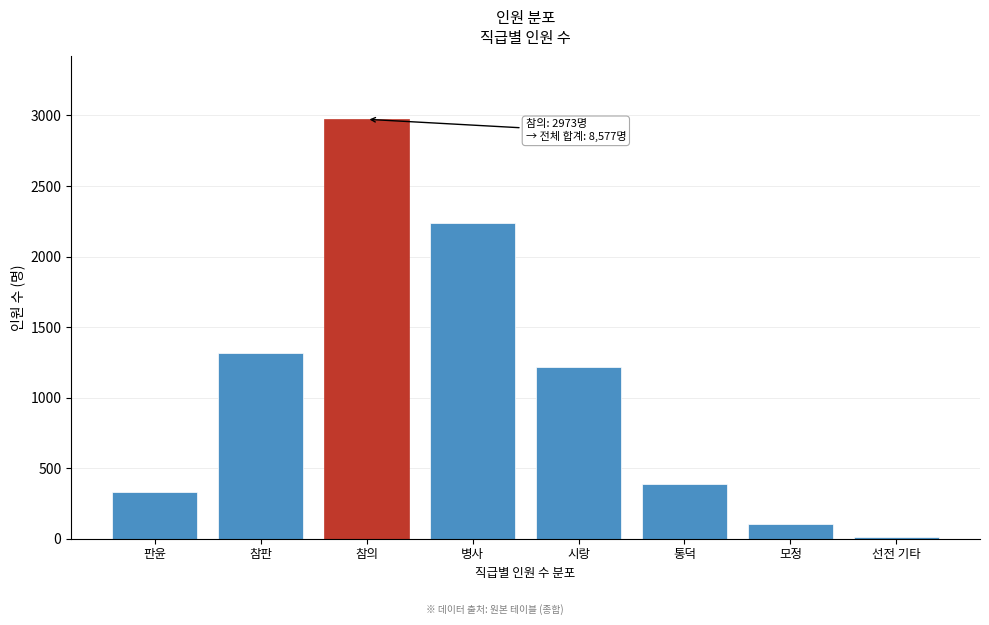

Reading left to right, what are all the values shown in this chart?

333	1316	2973	2236	1220	385	103	11